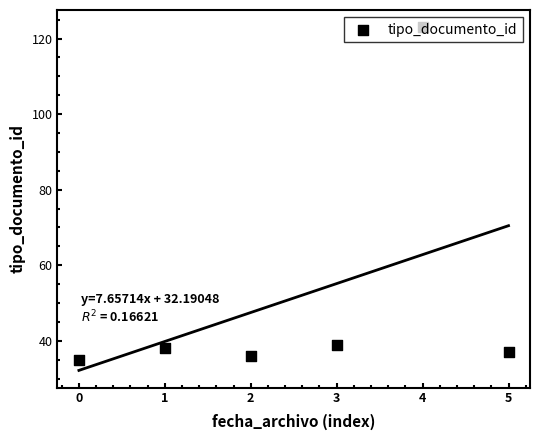

What is the change in value from 0 to 1?

+3